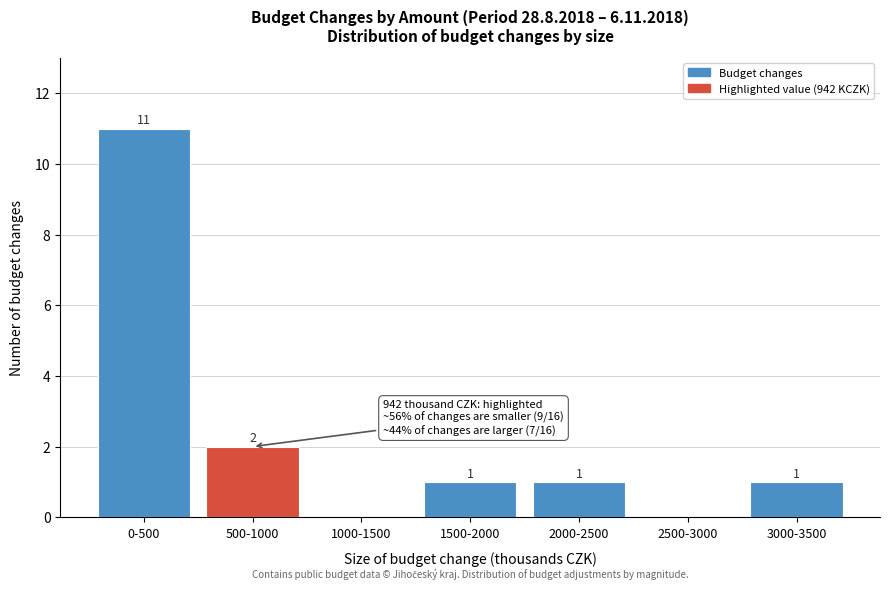

Reading right to left, extract all data points from this chart.

3000-3500=1	2500-3000=0	2000-2500=1	1500-2000=1	1000-1500=0	500-1000=2	0-500=11